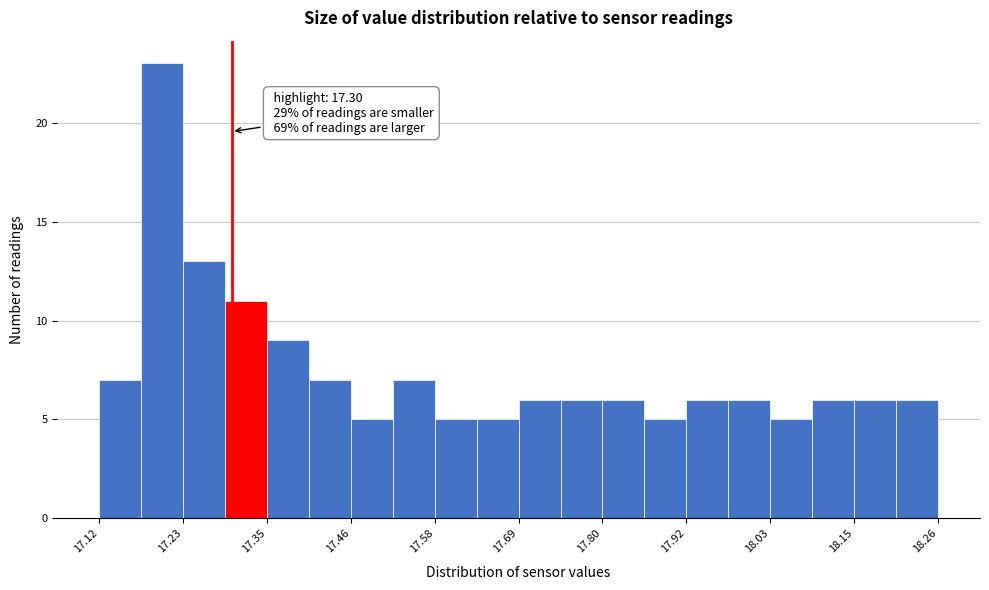

Around what value on the x-axis is the tallest bar? Give the approximate position of its centre, as read against the axis.

17.20